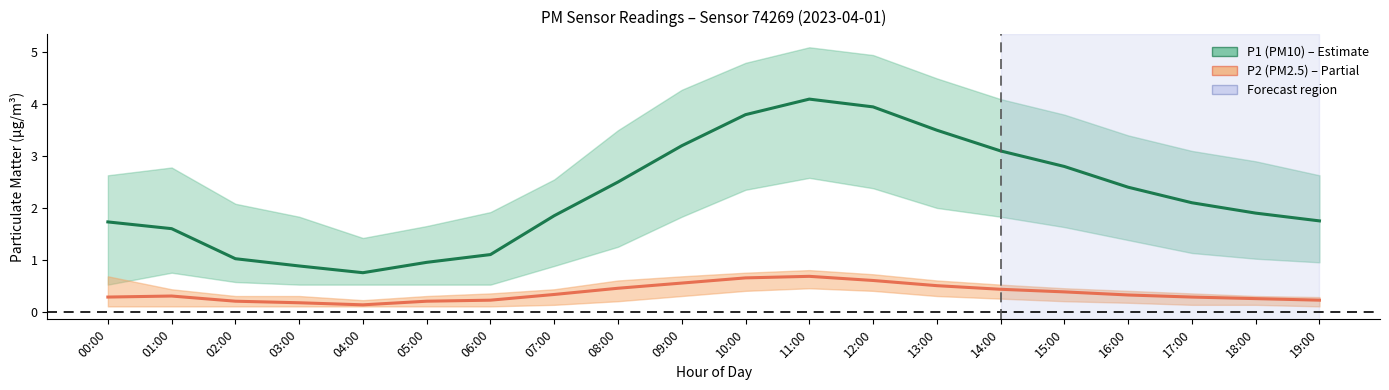

At which category is the sum across all series the highest?

11:00